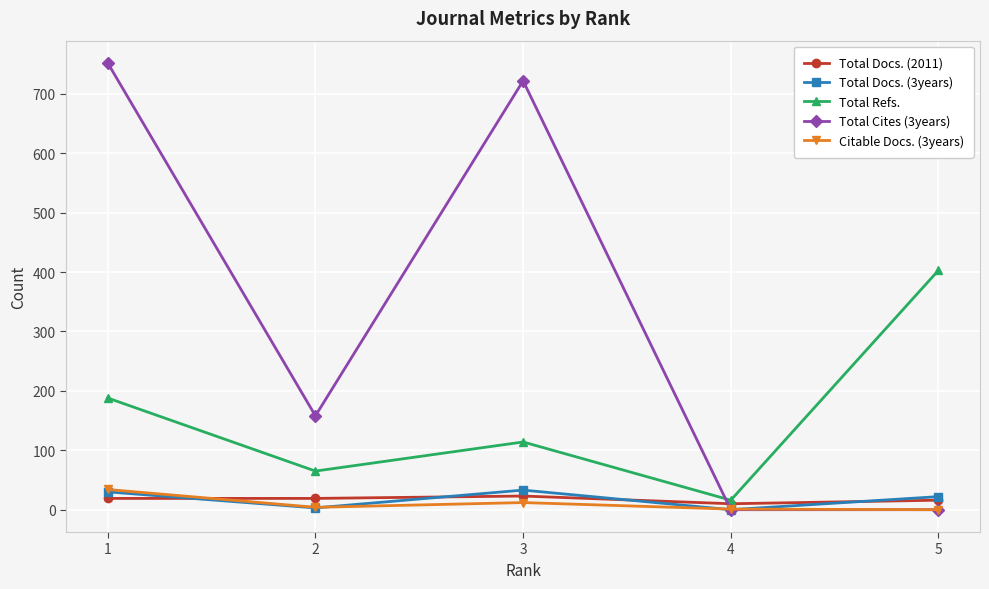

Which series has the widest spread of values?

Total Cites (3years)